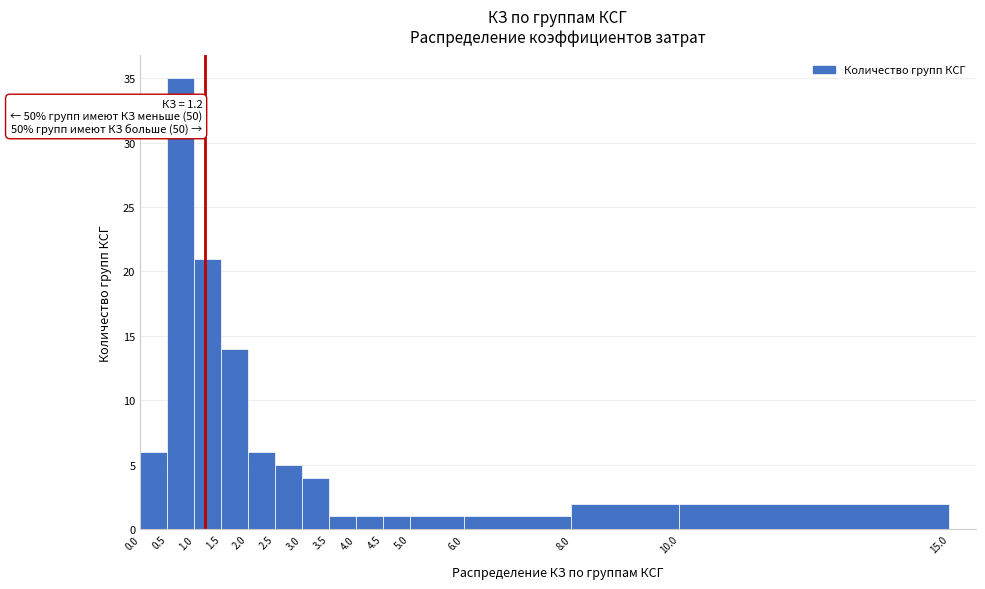

Over which range of the x-axis is the bar tallest?

0.5 to 1.0